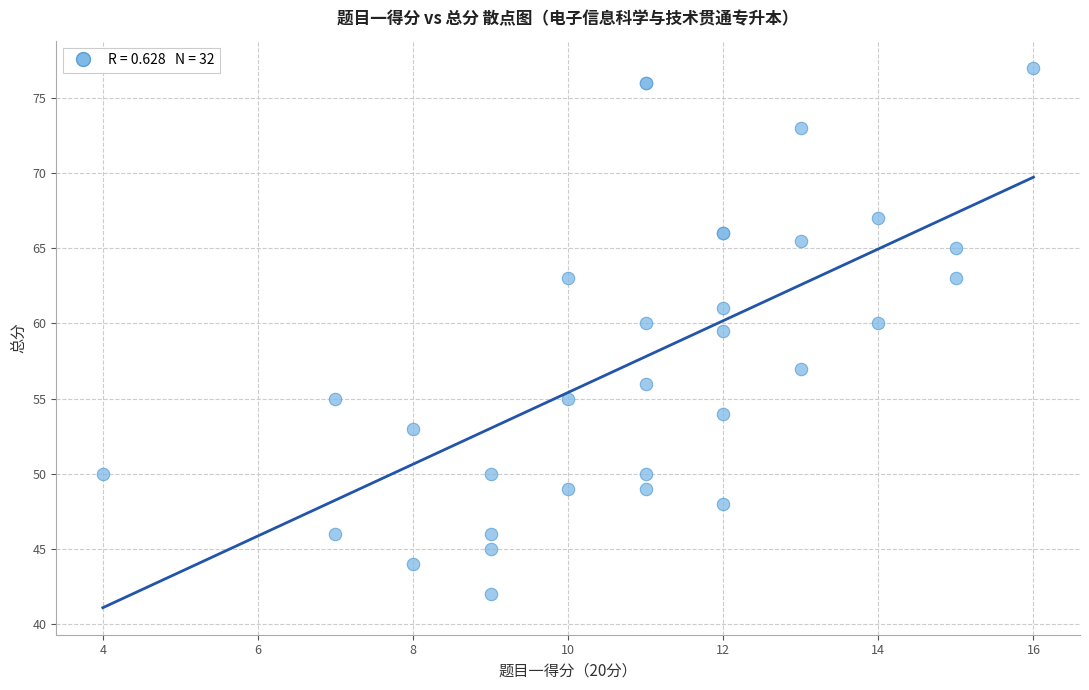

What Y value in the scatter plot is closest to 59?

59.5